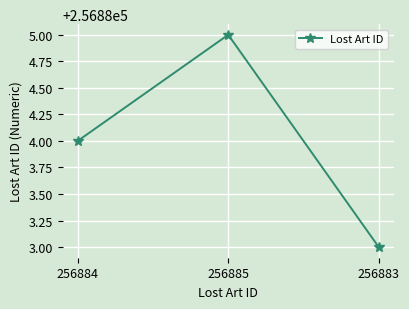

How many values are between 256883 and 256885?

3